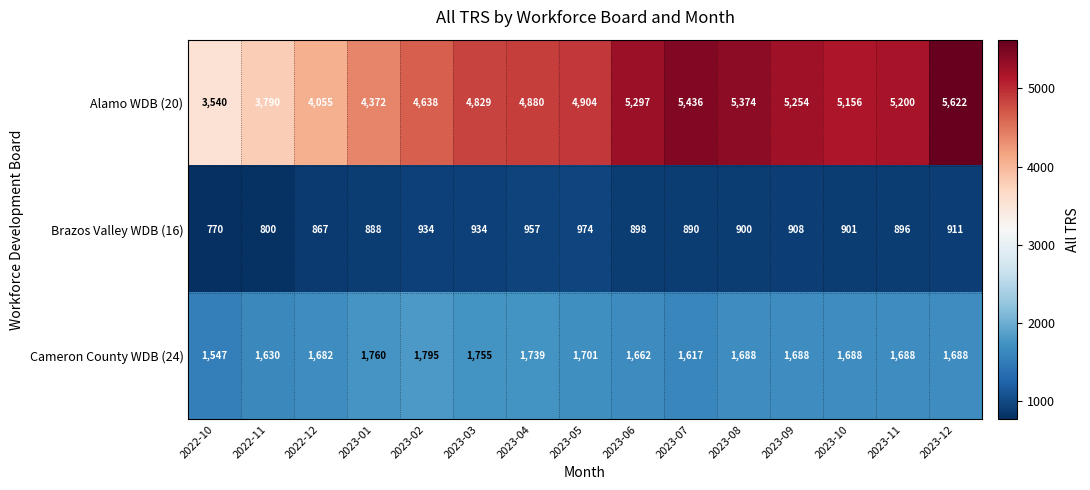

Which series has the largest range (max minus min)?

Alamo WDB (20)